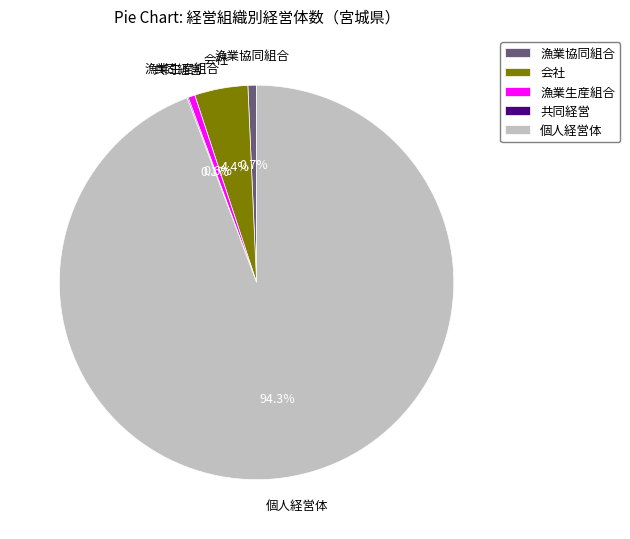

To the nearest percent, what is the combined percentage of 漁業協同組合 and 漁業生産組合?

1%